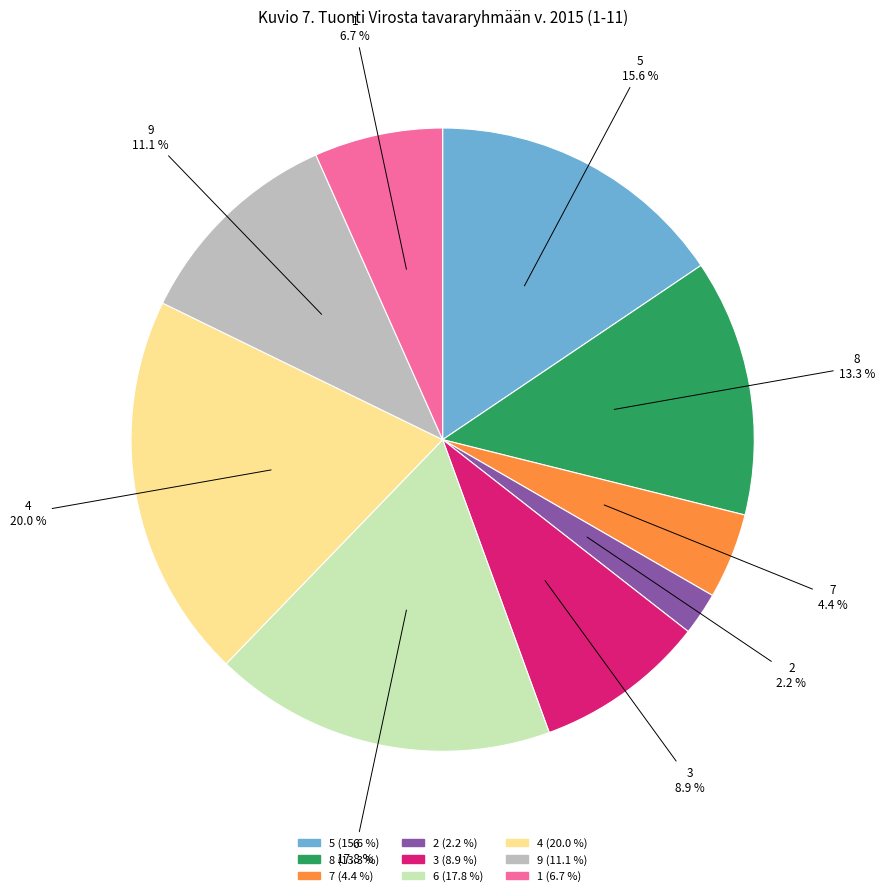

To the nearest percent, what is the difference between the largest and smallest slice percentages?

18%